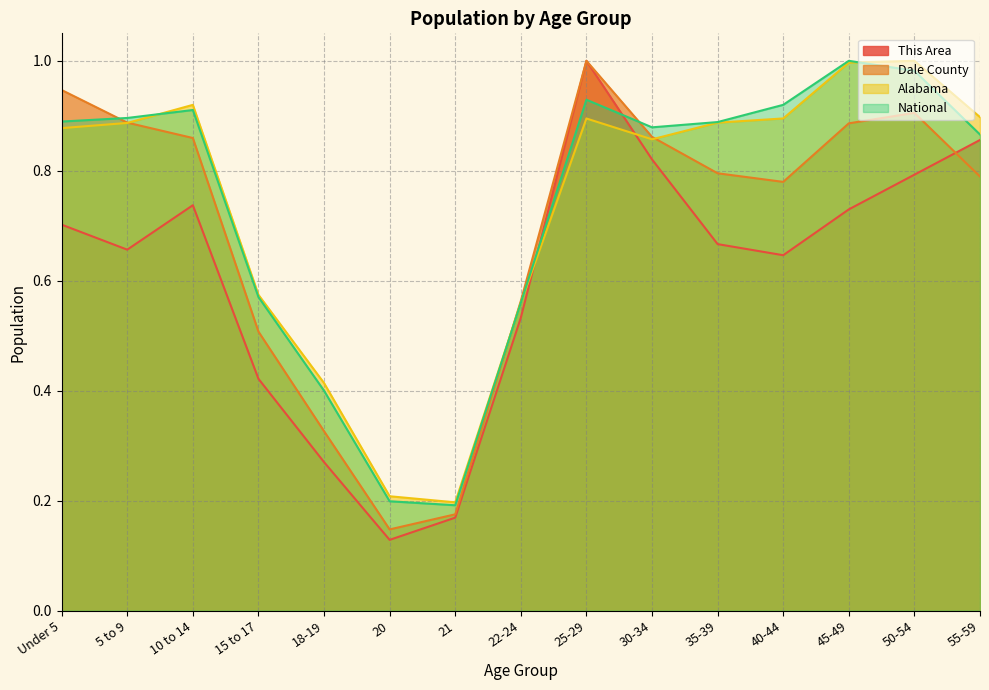

Which has a higher value, 30-34 or 18-19?

30-34